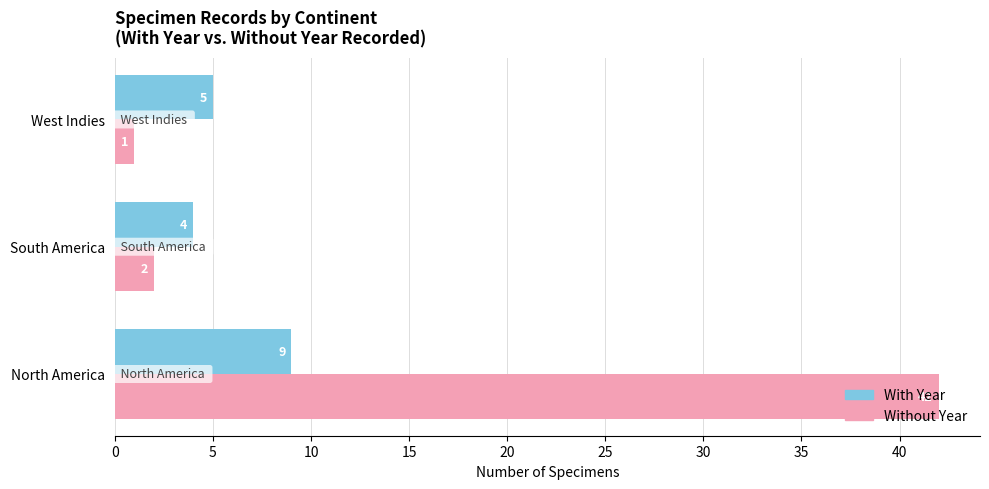

What are all the series names shown in the legend?

With Year, Without Year